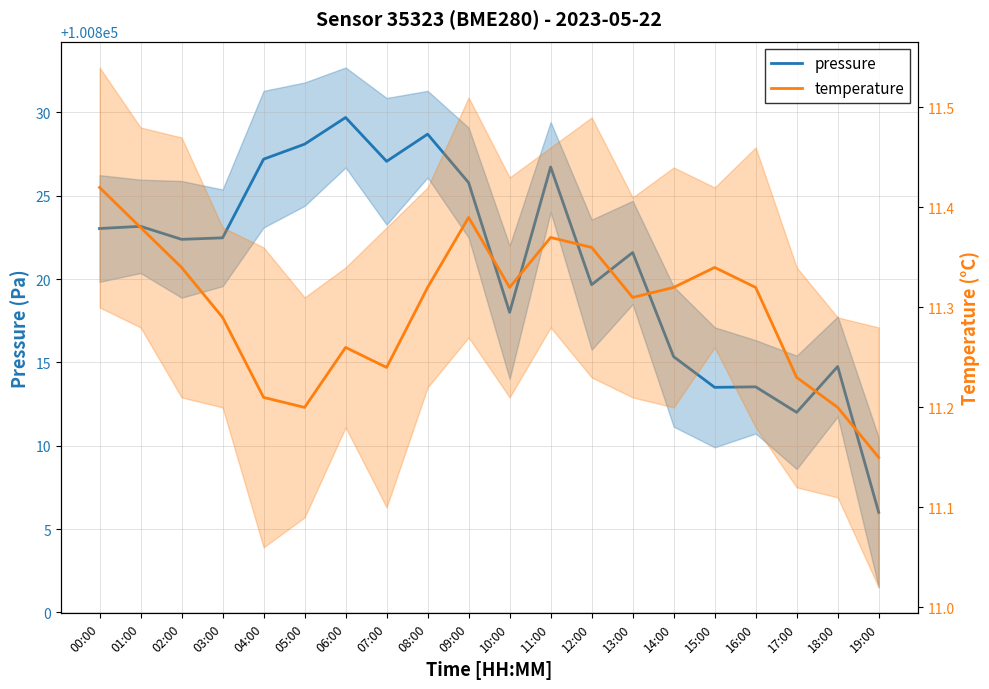

Is this an area chart (filled region under the line)?

No